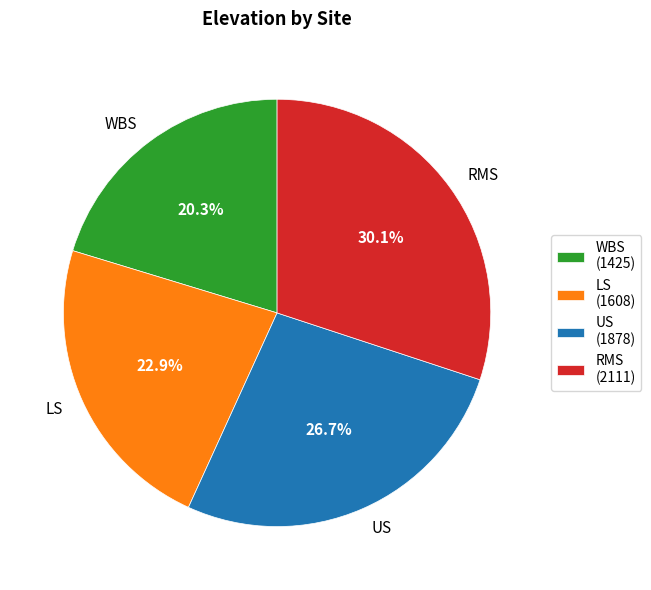

To the nearest percent, what is the difference between the US and WBS slice percentages?

6%